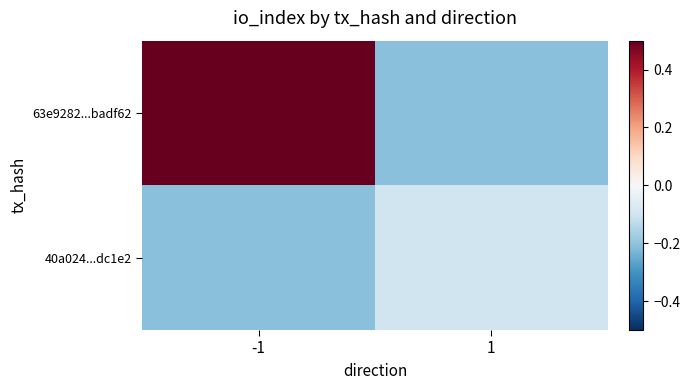

Which series changed the most between -1 and 1?

63e9282...badf62